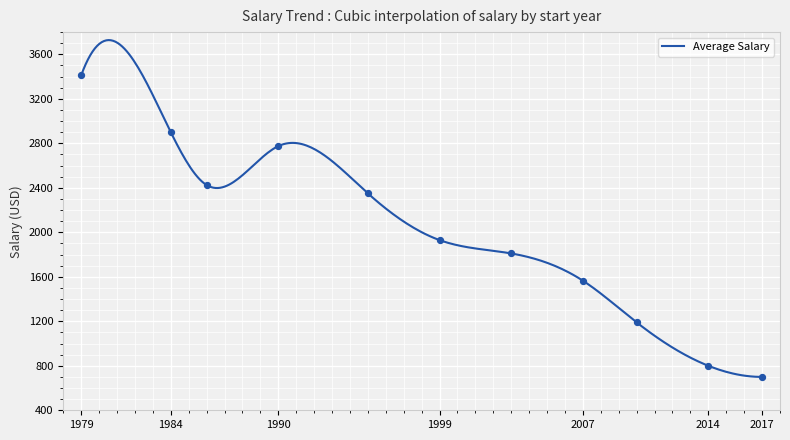

What is the change in value from 1979 to 2014?

-2612